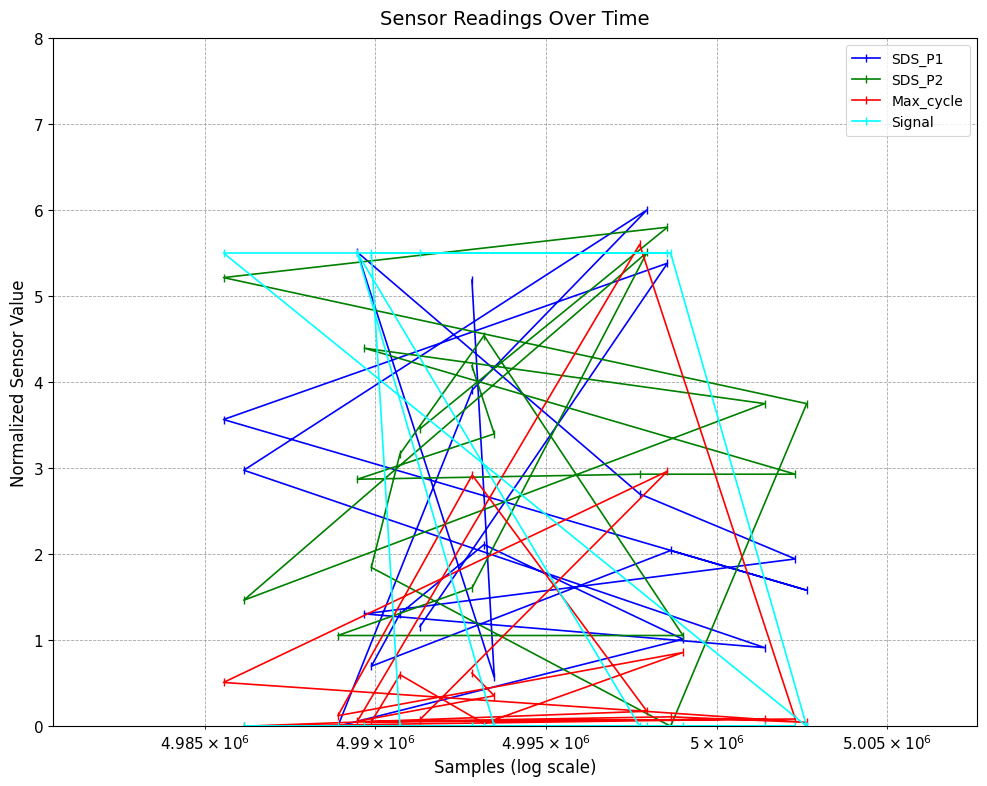

At how many categories does at least one series exceed 0?

20